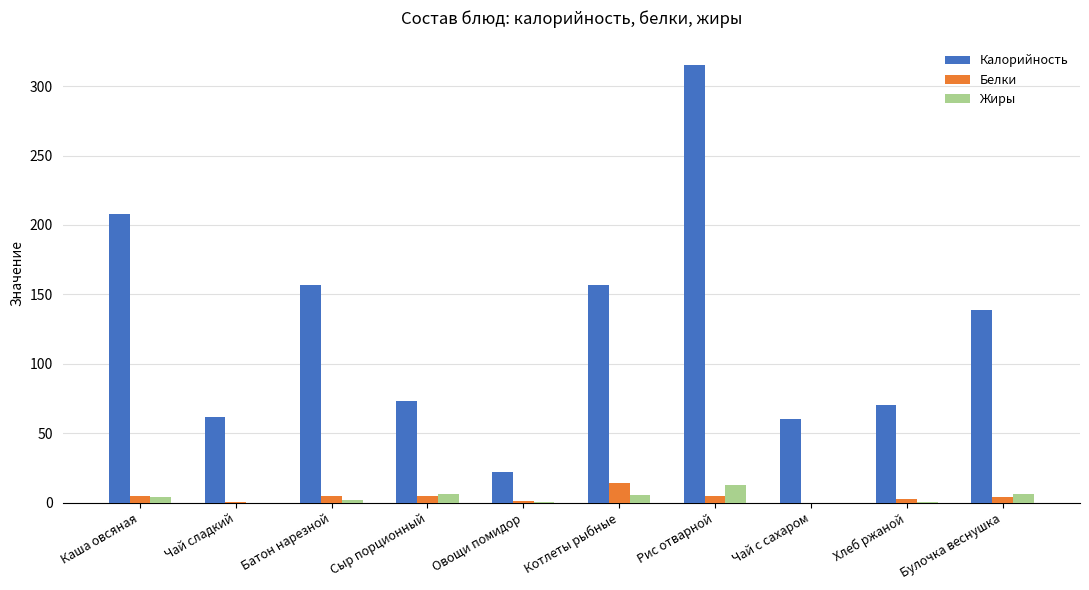

What is the sum of all Жиры values?

36.3